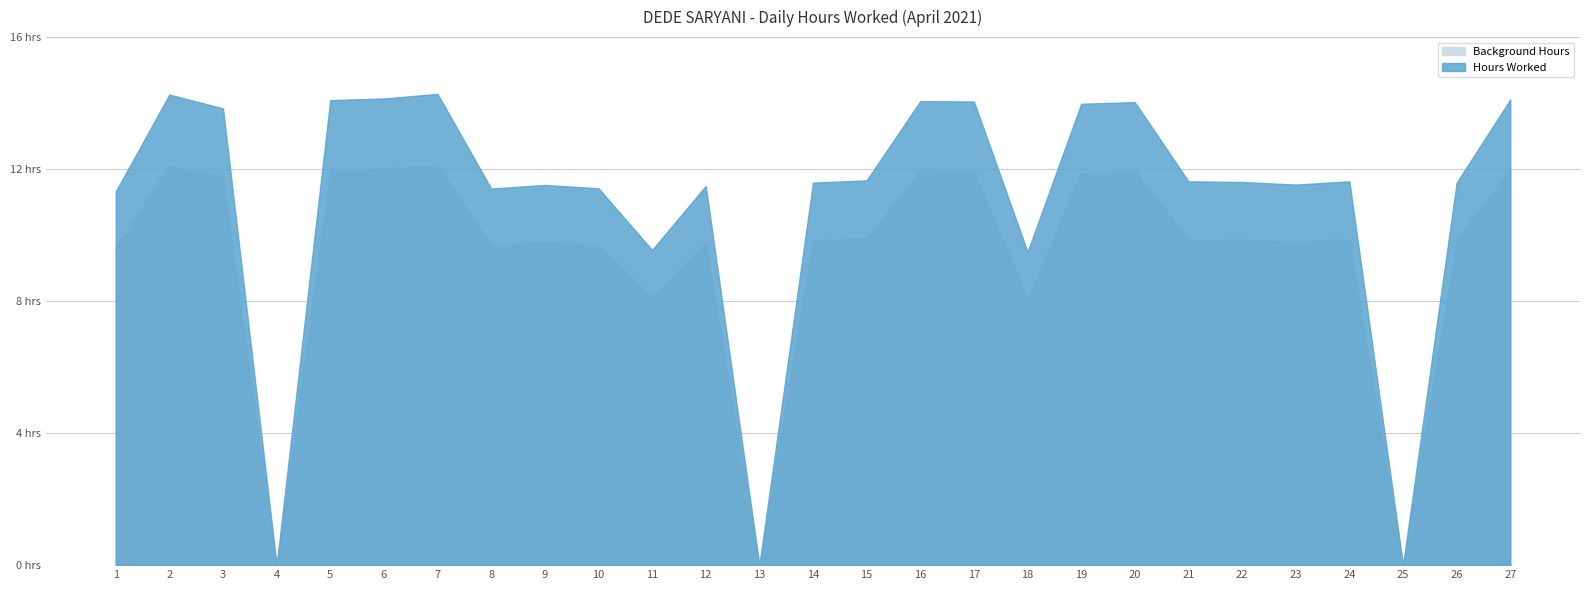

Between 11 and 9, which is larger?

9